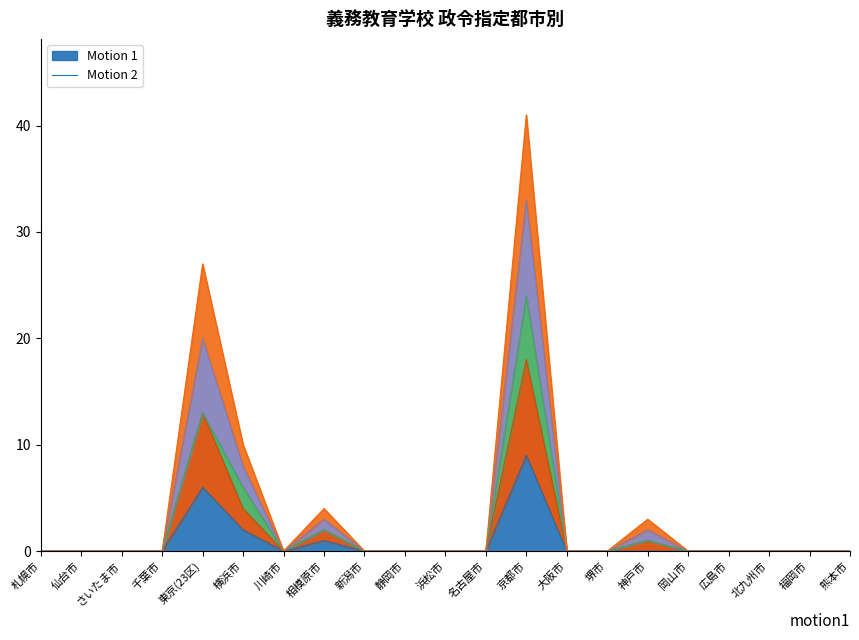

What position from the right is 東京(23区)?

17